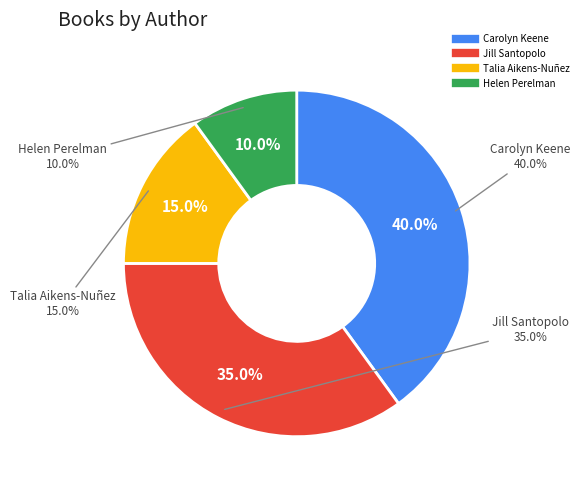

To the nearest percent, what is the difference between the Carolyn Keene (1797917) and Talia Aikens-Nuñez (220312548) slice percentages?

25%